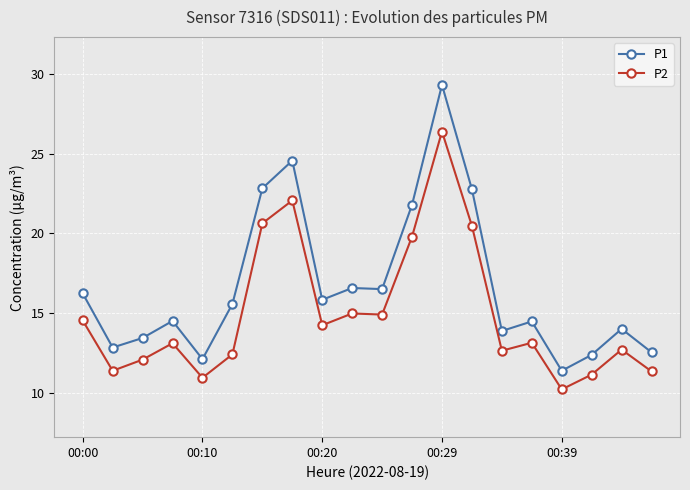

True or false: P2 has more than 2 interior local peaks.

True